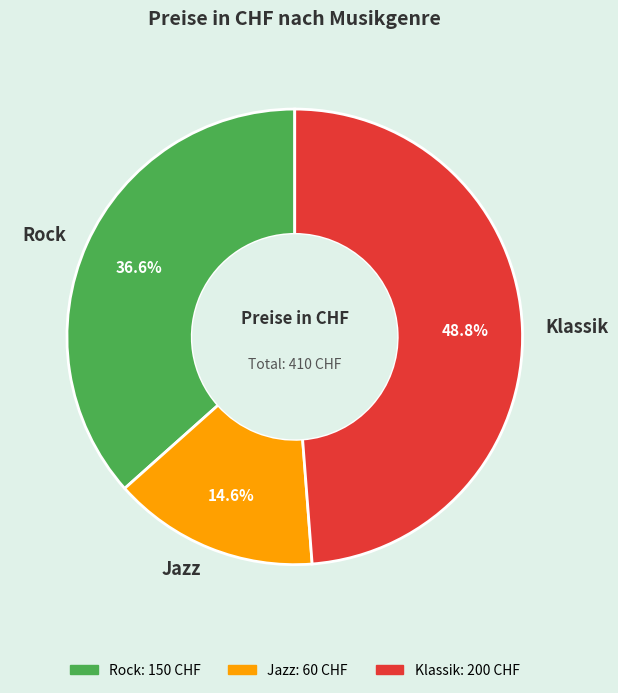

Does Klassik account for over 50% of the chart?

No